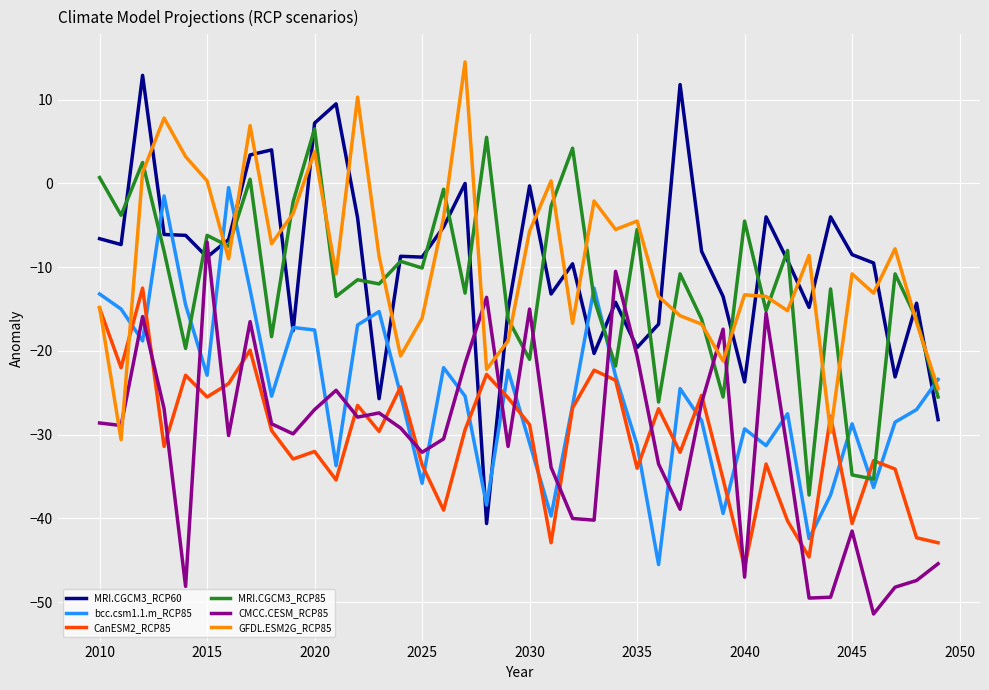

After their last crossing, which series has the higher values: MRI.CGCM3_RCP60 or CMCC.CESM_RCP85?

MRI.CGCM3_RCP60